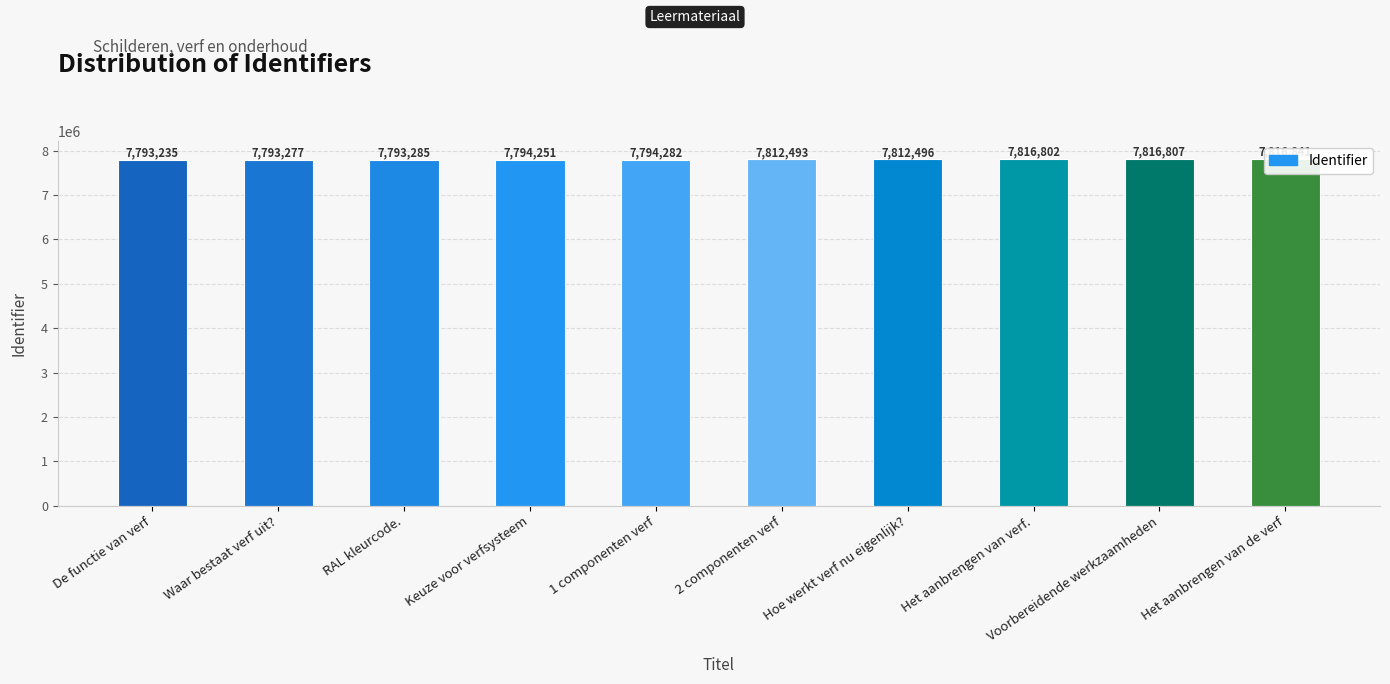

Reading right to left, extract all data points from this chart.

7816841	7816807	7816802	7812496	7812493	7794282	7794251	7793285	7793277	7793235